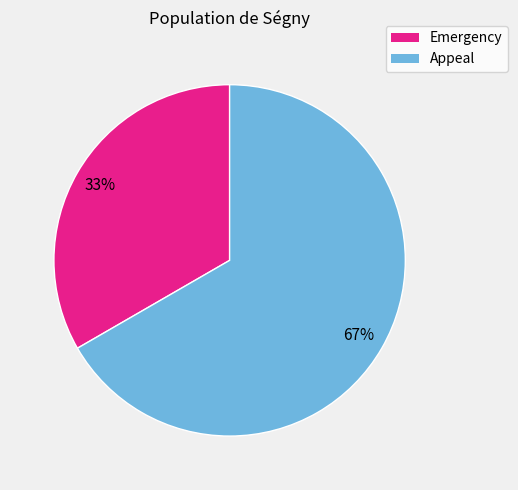

Approximately how many times larger is the value at Emergency compared to Appeal?

0.5